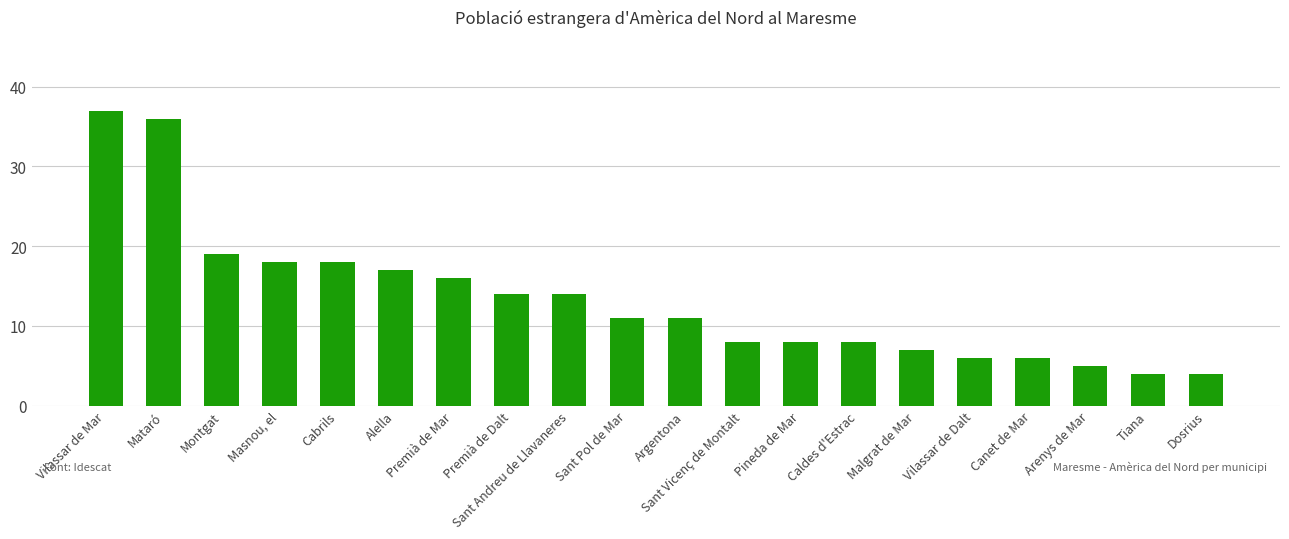

Count the number of categories in the chart.

20